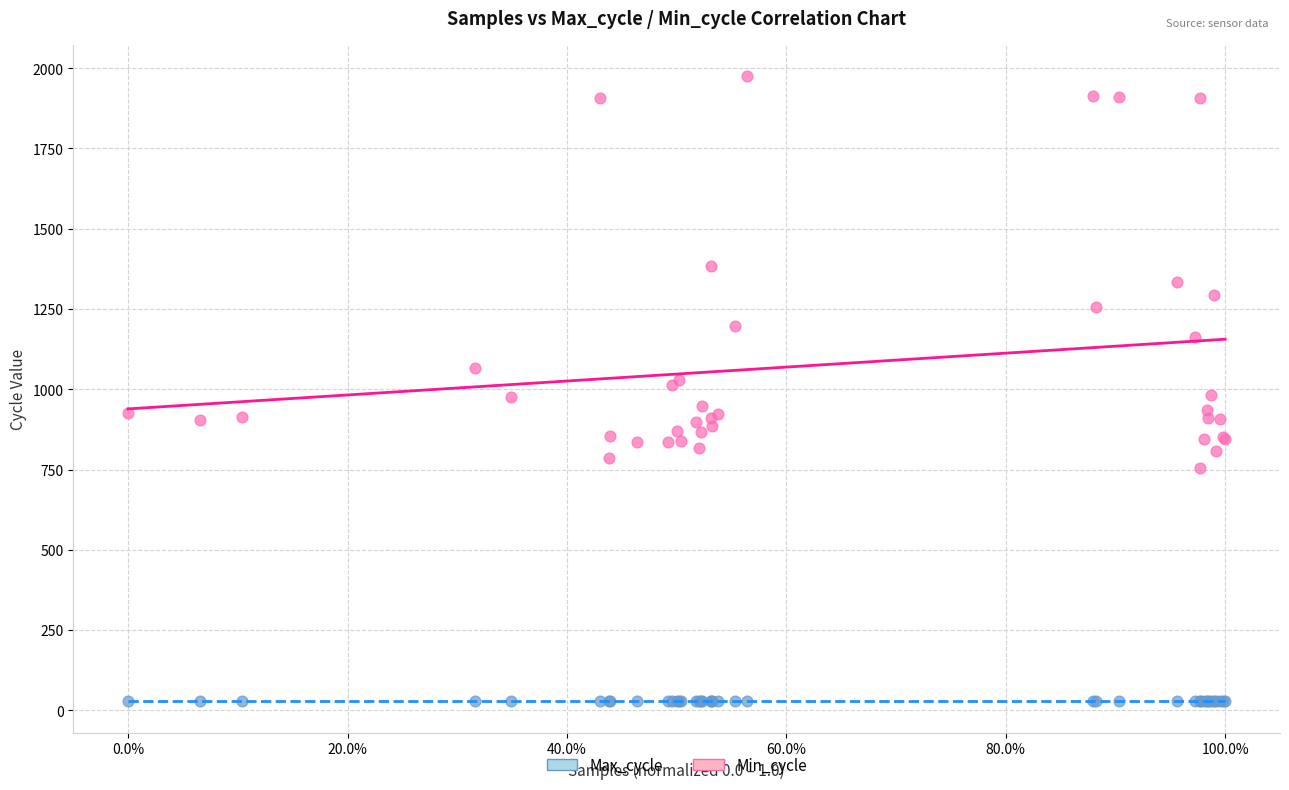

Which series reaches the minimum Y coordinate?

Min_cycle